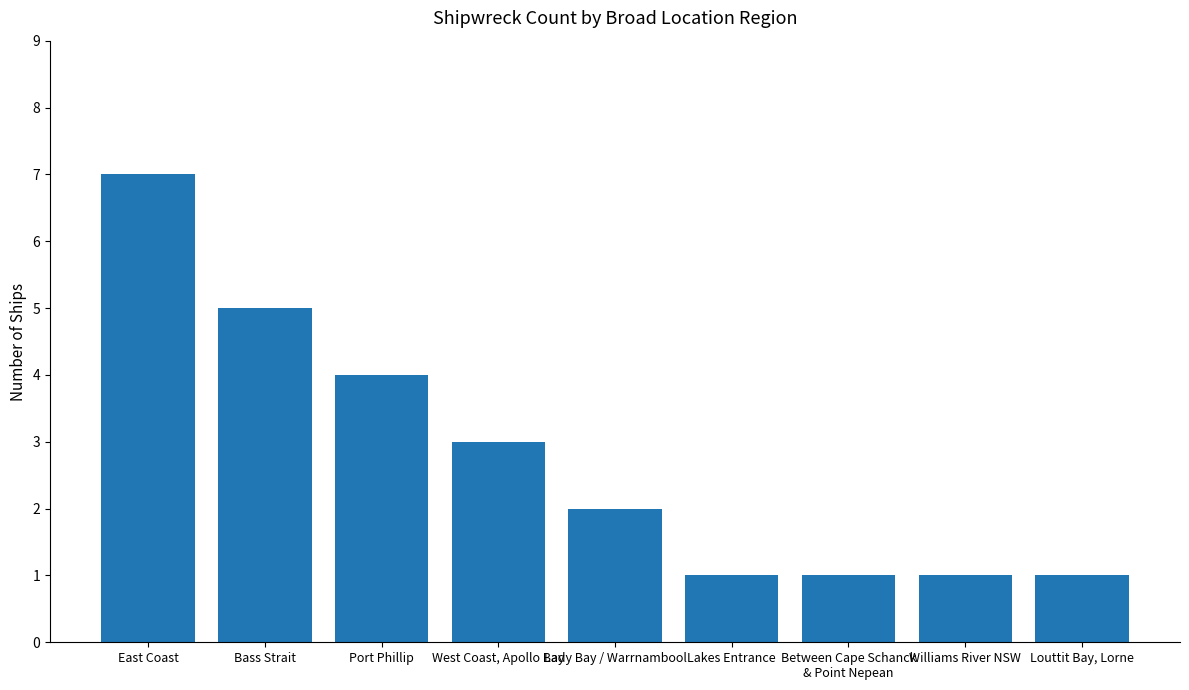

True or false: the data shows 2 at Lakes Entrance.

False